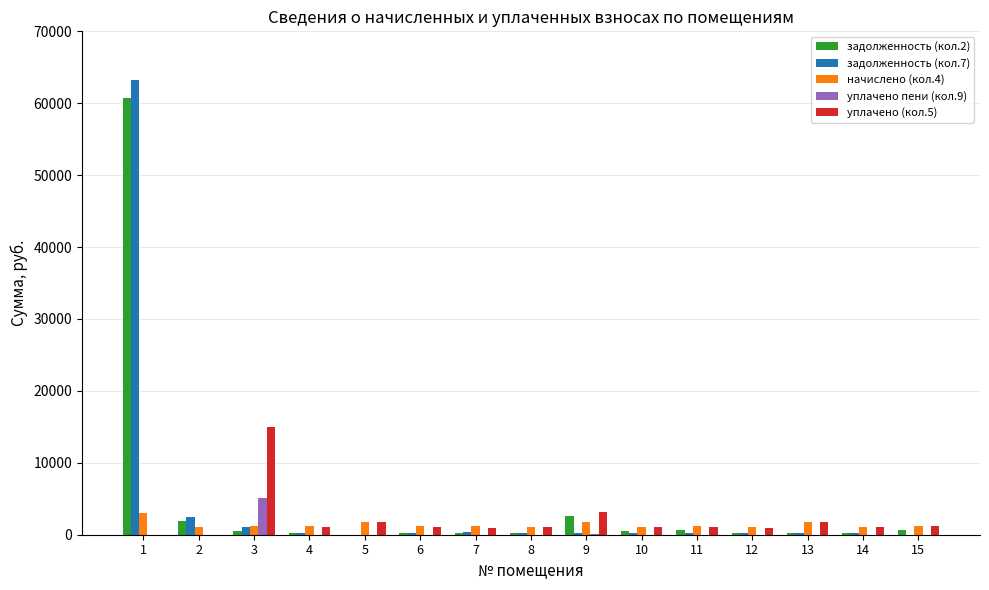

Is the value of задолженность (кол.7) at 14 greater than the value of начислено (кол.4) at 11?

No